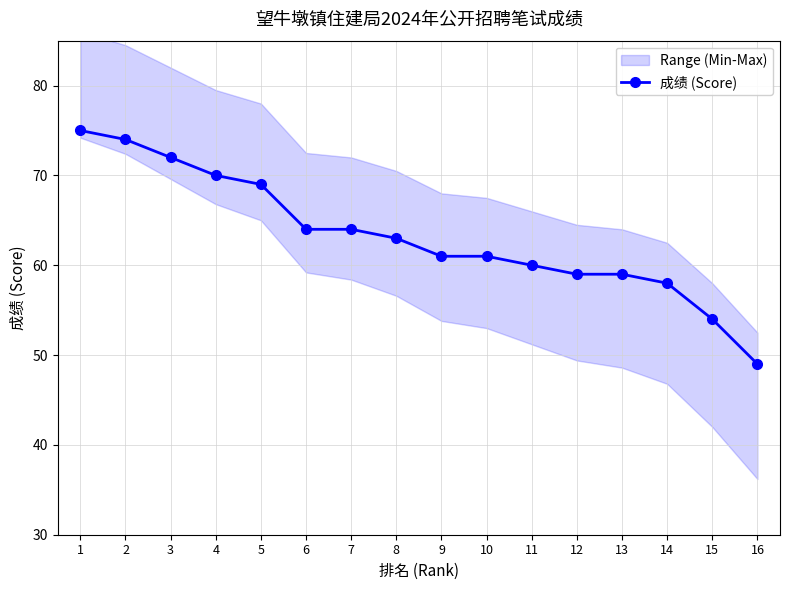

How many data points are less than 63?

8